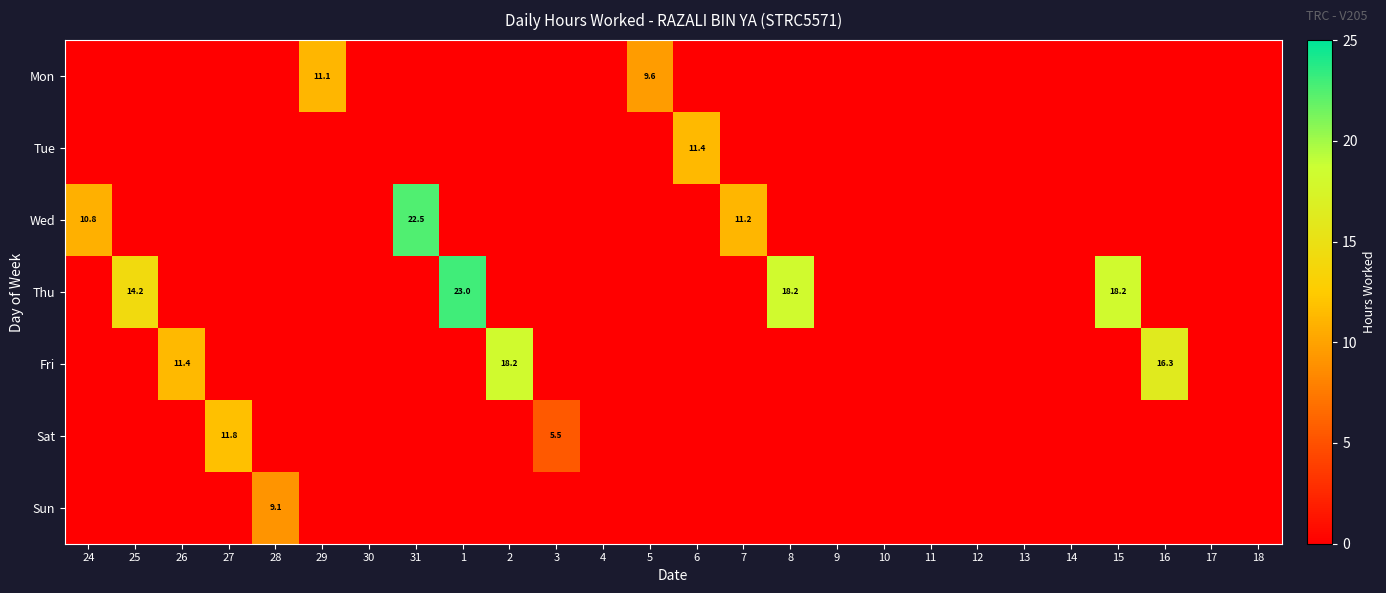

Which label corresponds to the largest value in the chart?

1